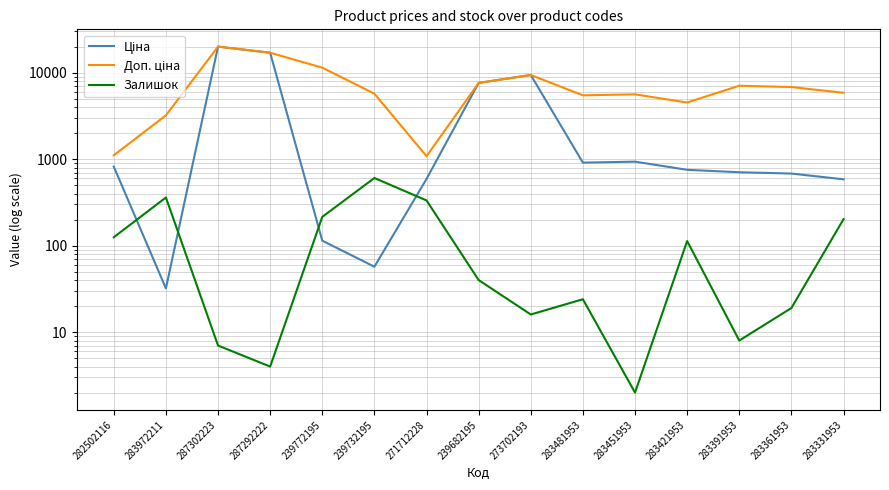

What position from the left is 283421953?

12